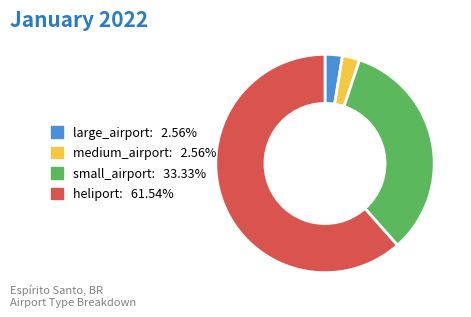

Which slice represents more than half of the pie?

heliport